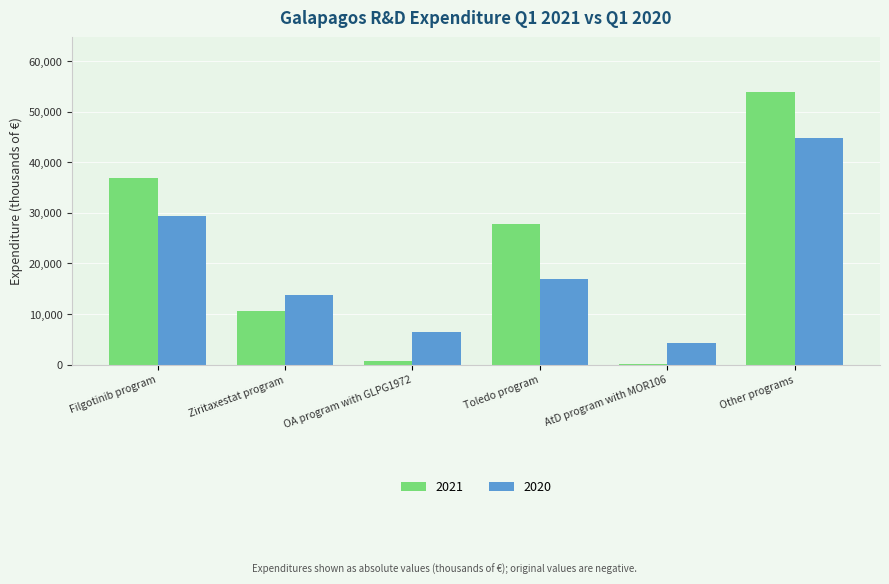

Reading left to right, what are all the values shown in this chart?

2021: Filgotinib program=36932	Ziritaxestat program=10513	OA program with GLPG1972=636	Toledo program=27823	AtD program with MOR106=152	Other programs=53904
2020: Filgotinib program=29296	Ziritaxestat program=13783	OA program with GLPG1972=6427	Toledo program=16871	AtD program with MOR106=4248	Other programs=44828